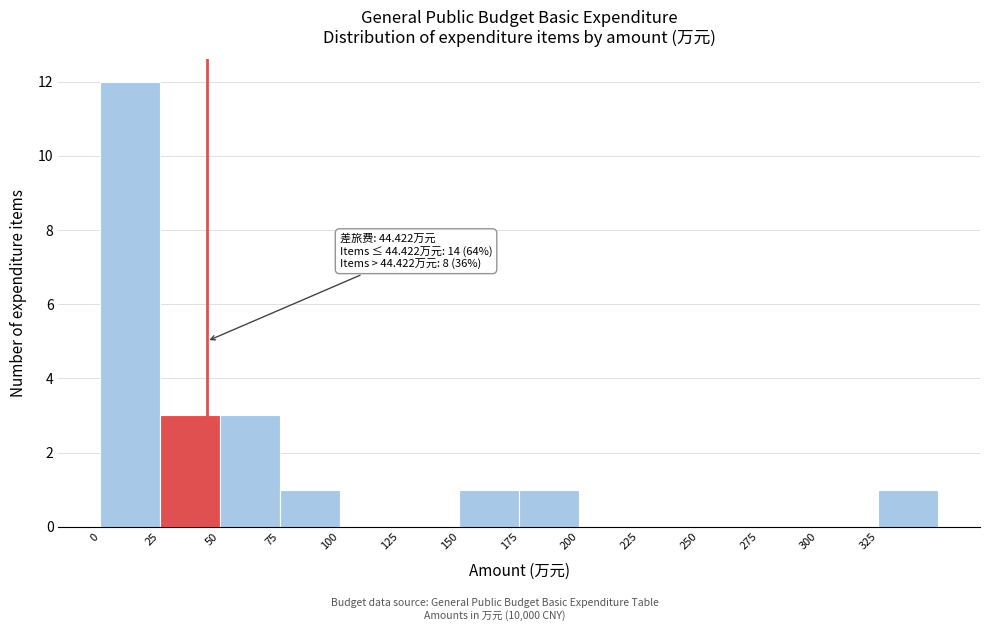

Over which range of the x-axis is the bar tallest?

0 to 25